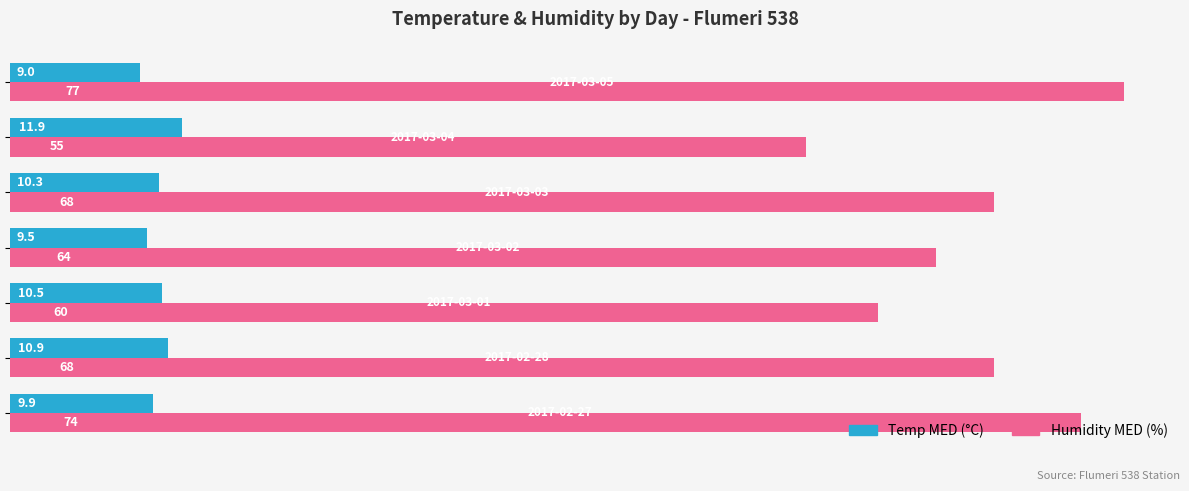

List the series in order of their peak value, lowest first.

Temp MED (°C), Humidity MED (%)